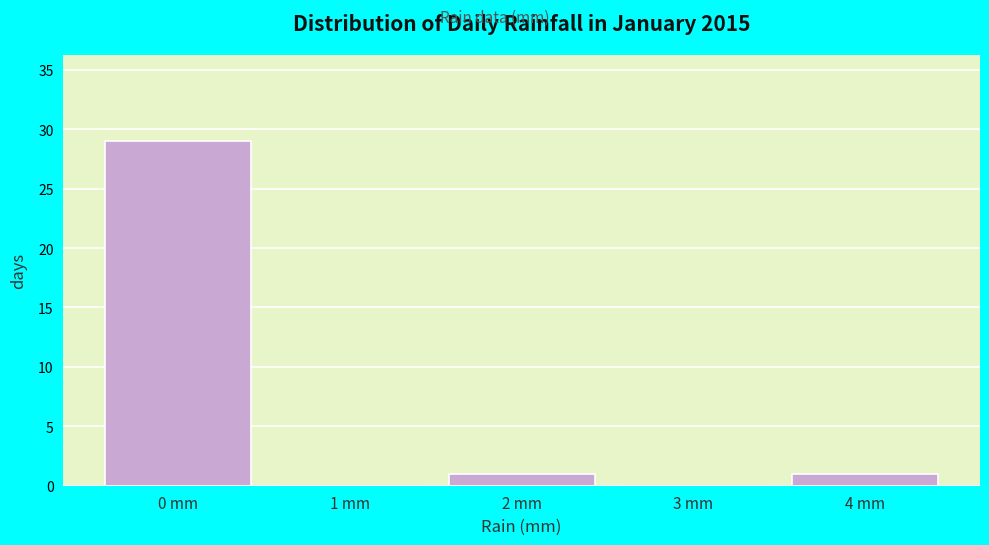

Reading left to right, list every bar in this chart as the range it spans on the x-axis followed by its height. The values are not printed on the chart, so give them approximately, as read against the axis.

-0.5 to 0.5: 29
0.5 to 1.5: 0
1.5 to 2.5: 1
2.5 to 3.5: 0
3.5 to 4.5: 1